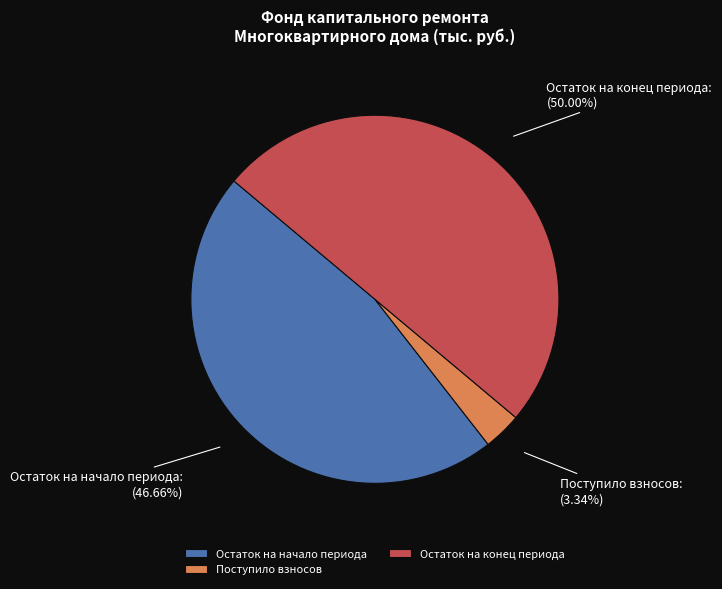

Rank the categories by value from highest to lowest.

Остаток на конец периода, Остаток на начало периода, Поступило взносов